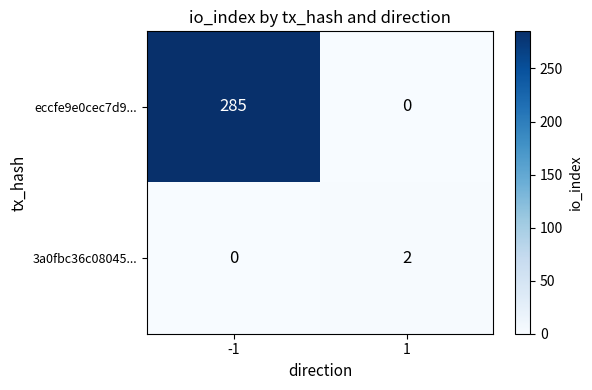

What is the sum of all eccfe9e0cec7d9... values?

285